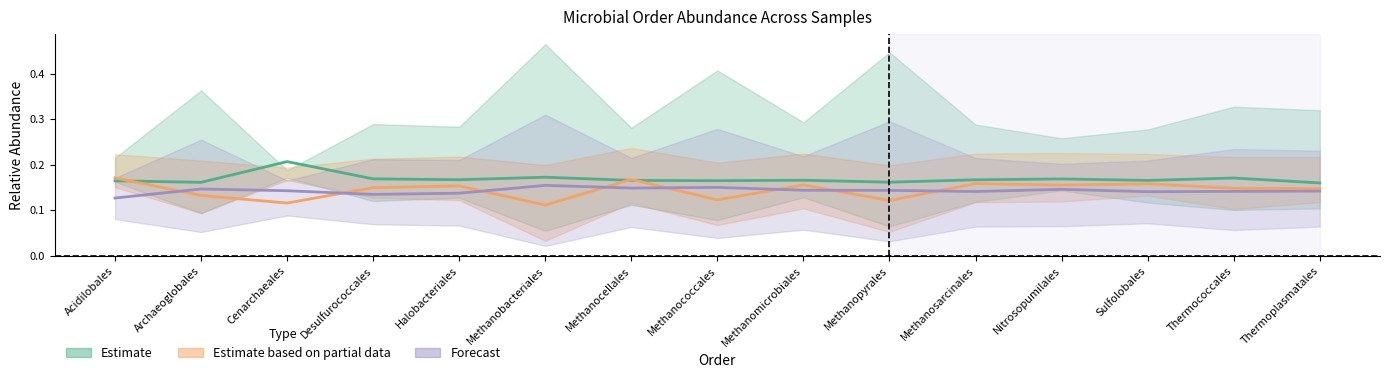

How many Forecast values are between 0 and 1?

15